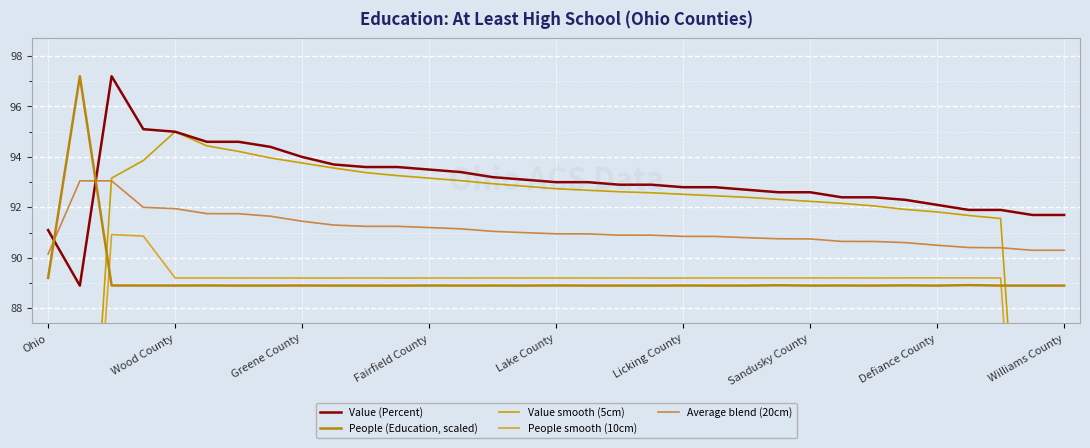

Which series ends up on top after the final intersection of Value (Percent) and People (Education, scaled)?

Value (Percent)